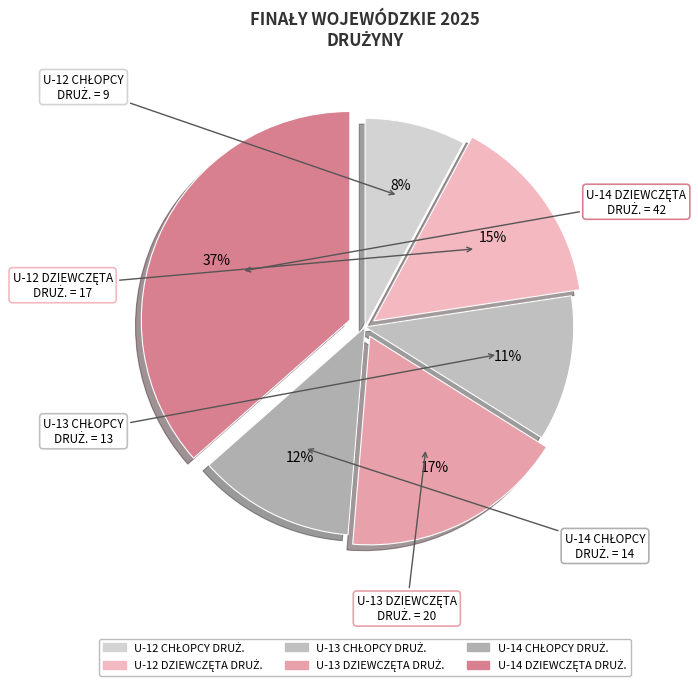

Is there a majority slice in this chart?

No